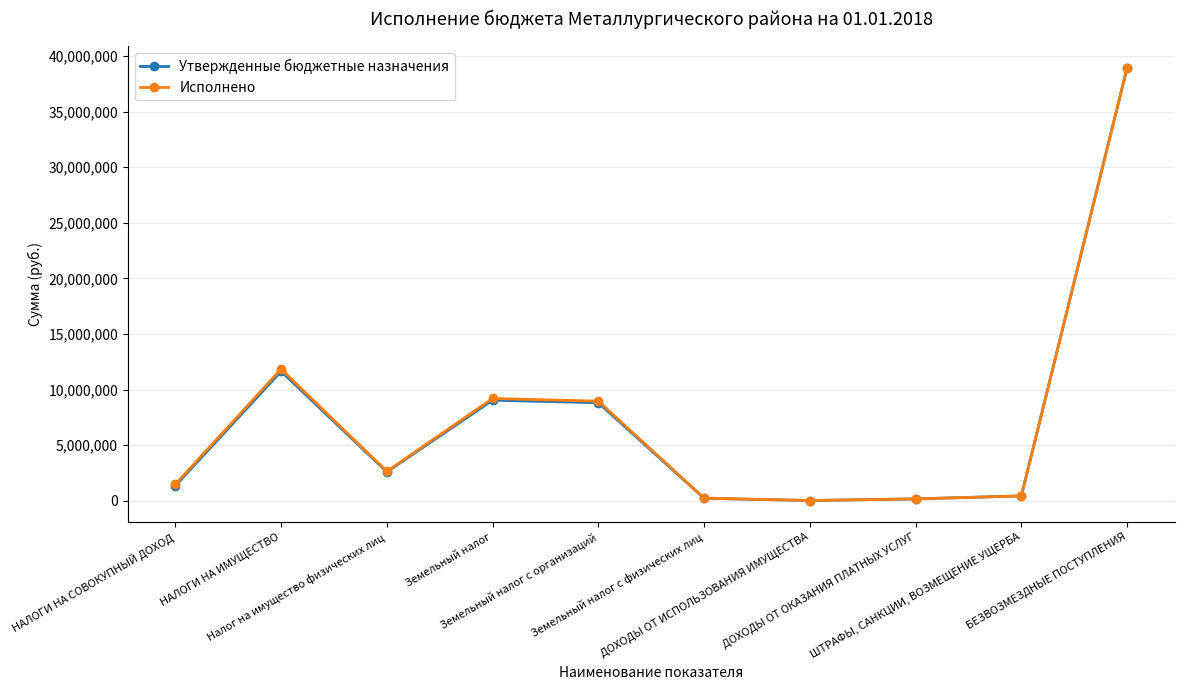

What is the highest value of the Утвержденные бюджетные назначения series?

38949000.0